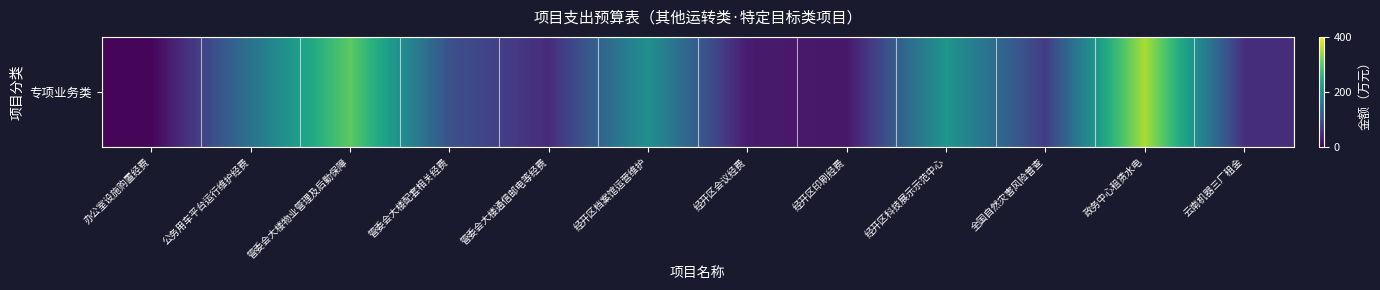

How many categories are shown in the chart?

12